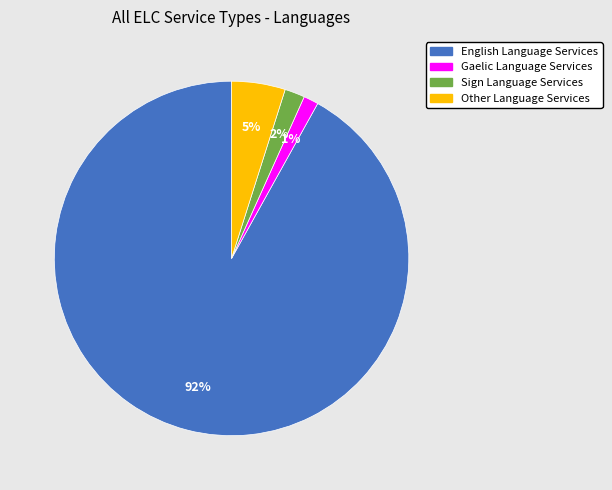

Which has a higher value, Other Language Services or Sign Language Services?

Other Language Services